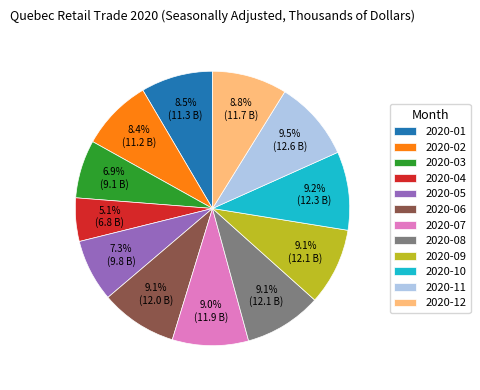

How much of the chart is everything except 2020-10?

90.8%